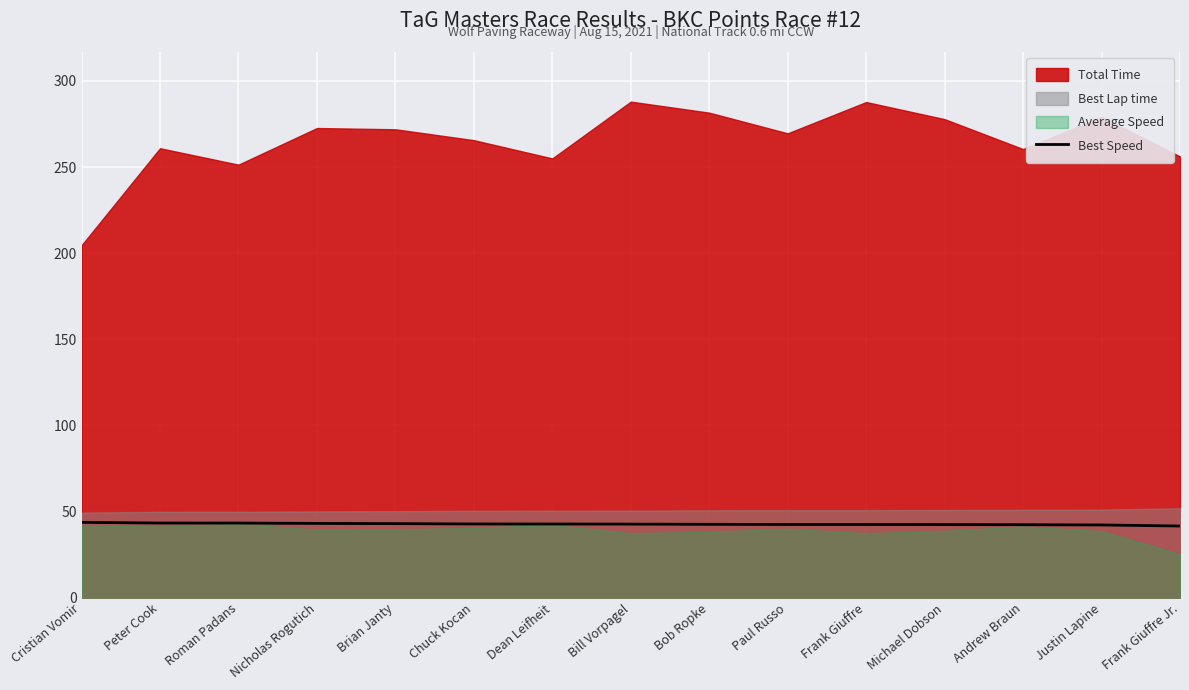

What is the approximate value of Best Speed at Michael Dobson?

42.4